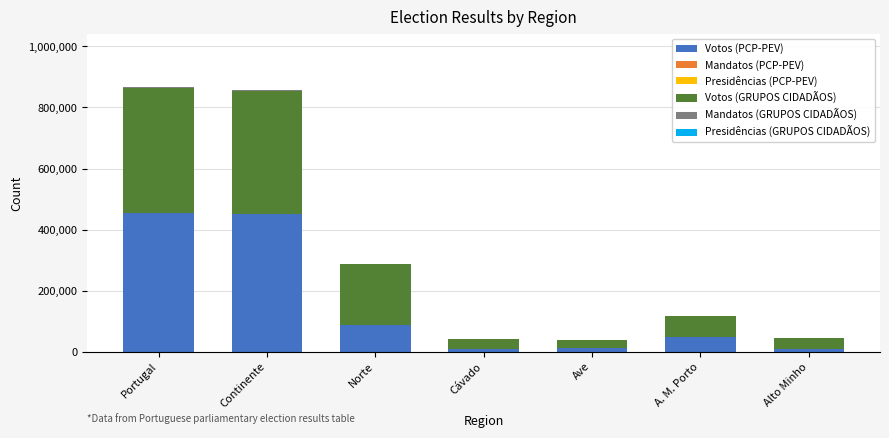

Are the bars grouped side by side (vs. stacked)?

No